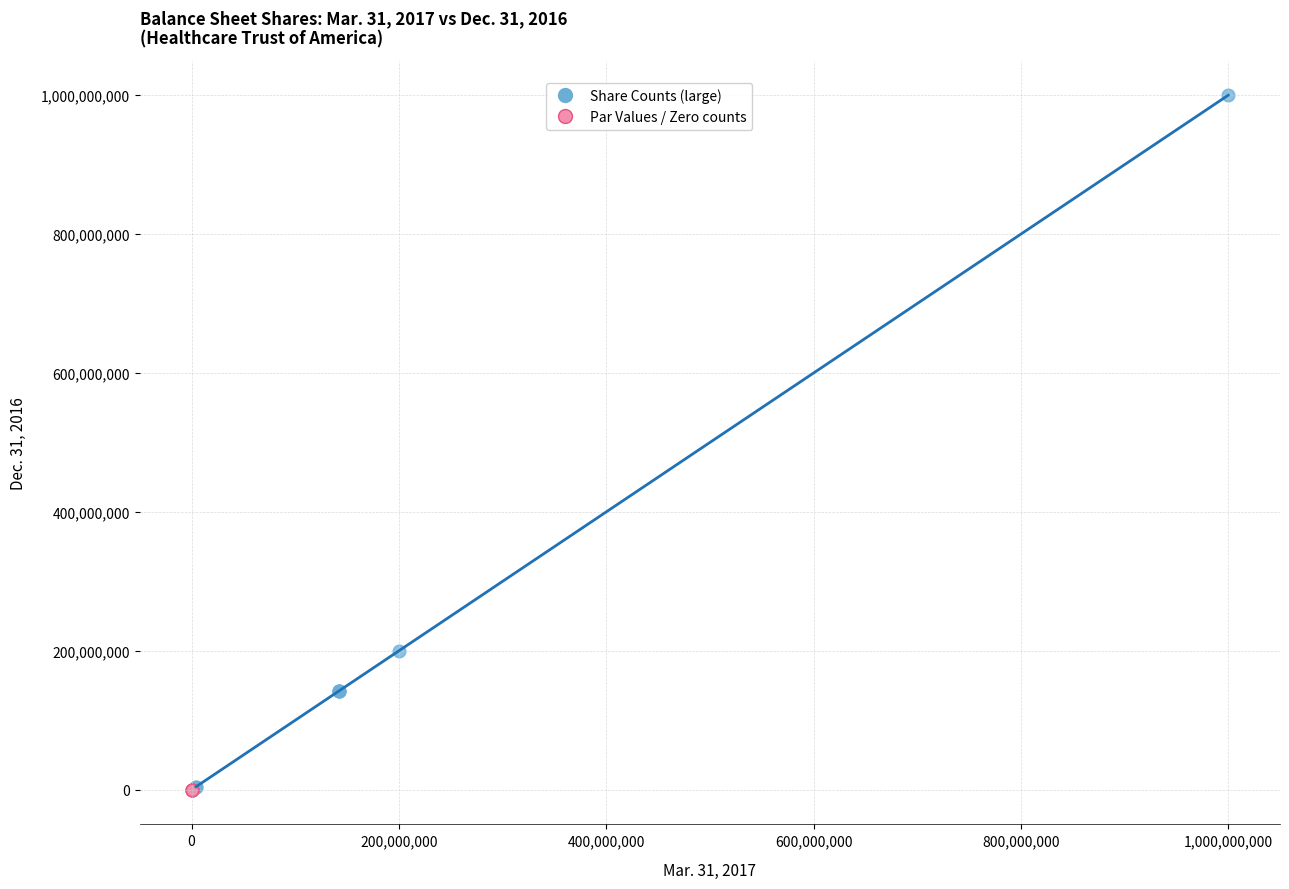

Which series has the widest spread of Y values?

Share Counts (large)